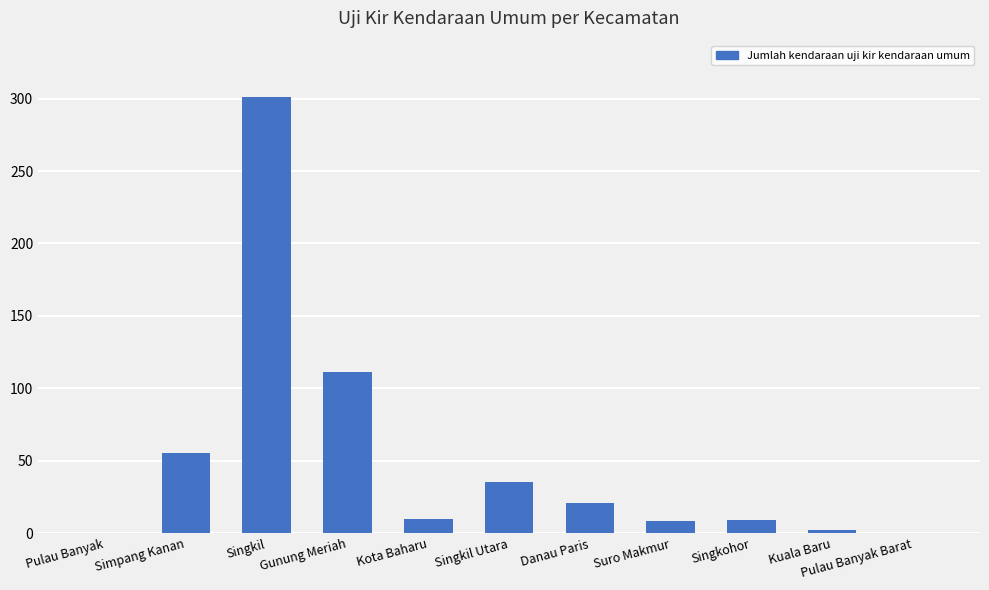

Are the bars horizontal?

No